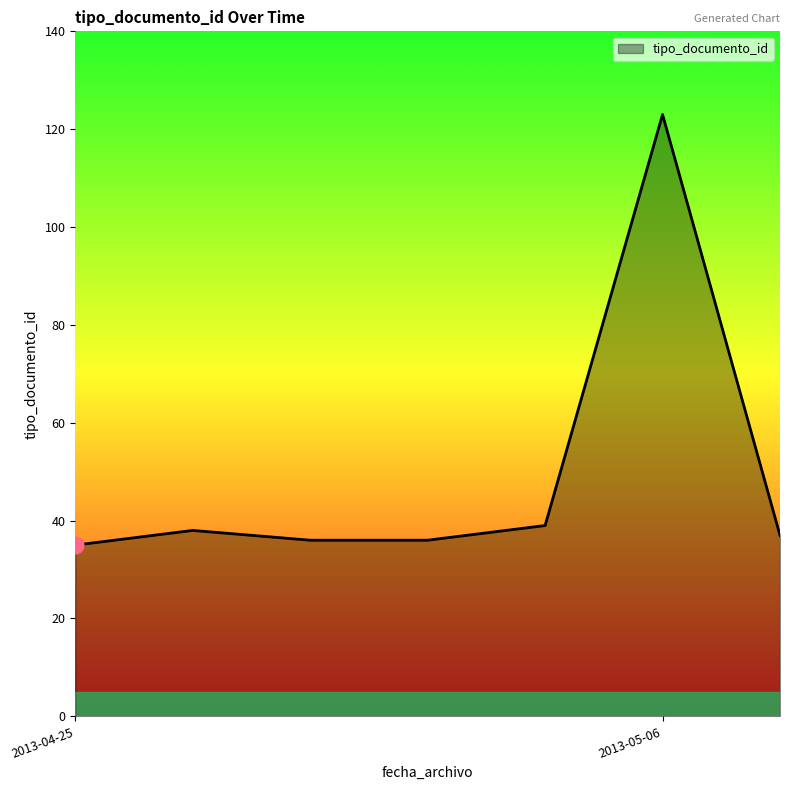

Does the chart have visible grid lines?

No